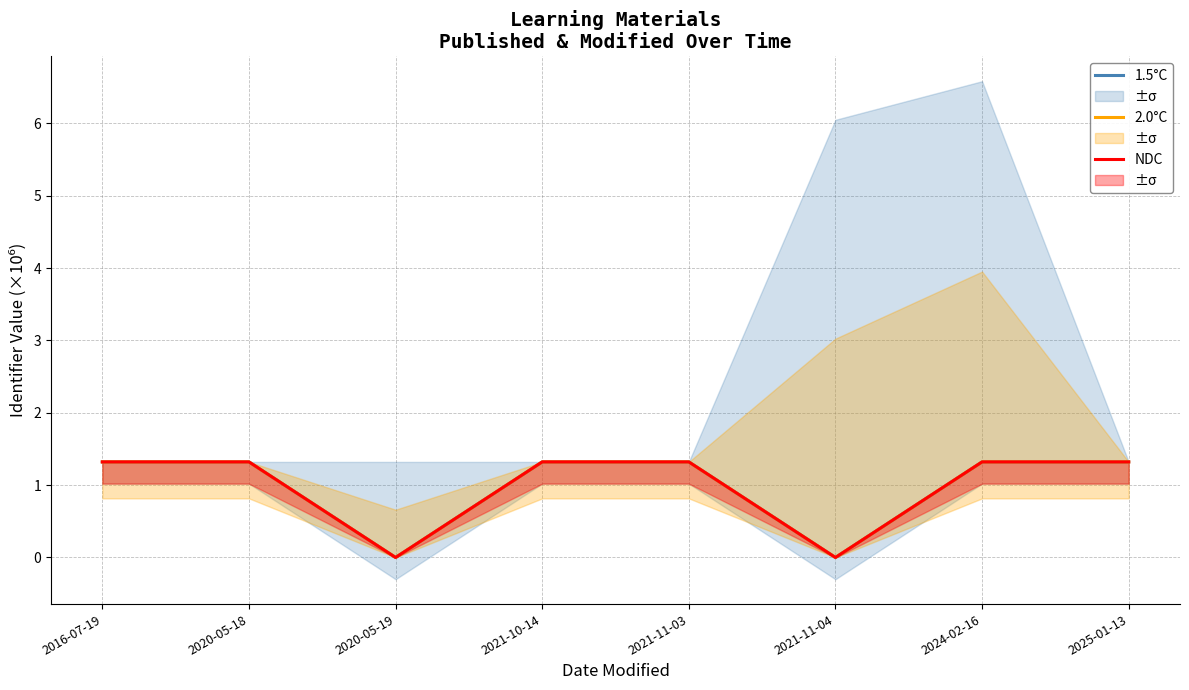

What position from the right is 2021-11-03?

4